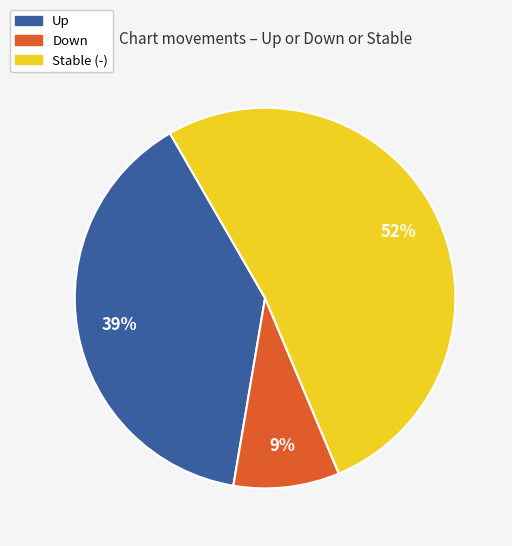

Is there any slice that represents more than half of the pie?

Yes